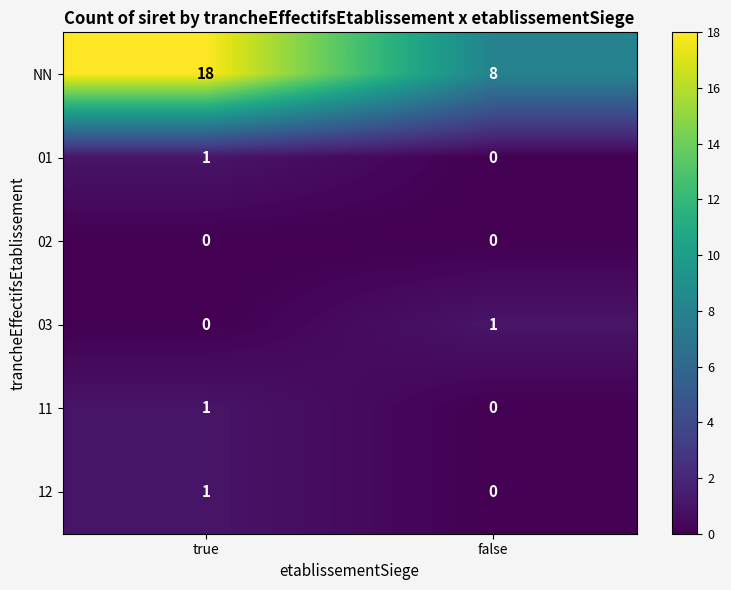

Is it true that 11 equals 1 at true?

True